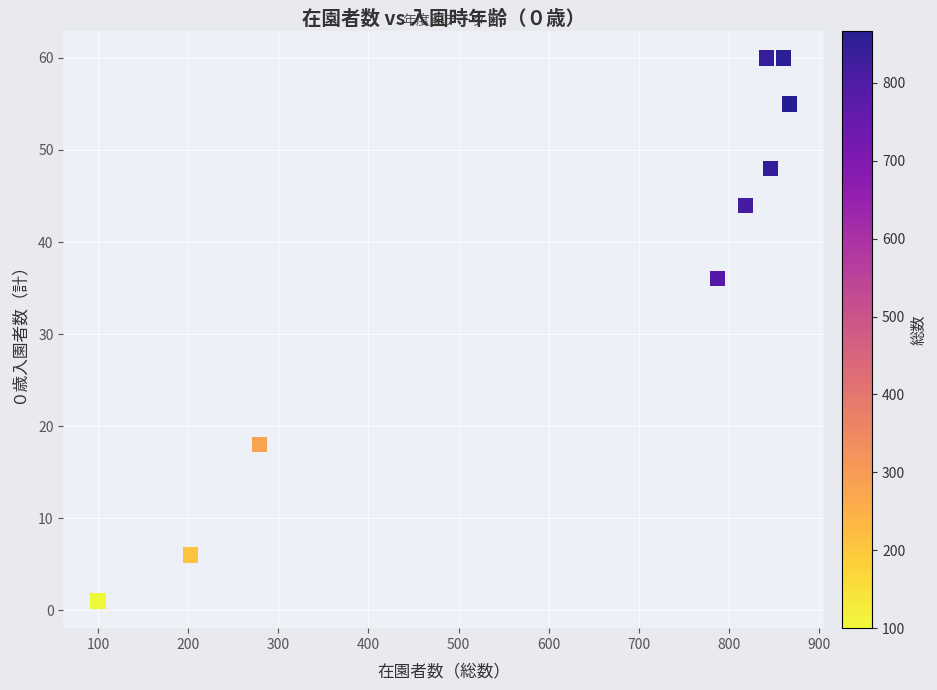

What Y value in the scatter plot is closest to 30?

36